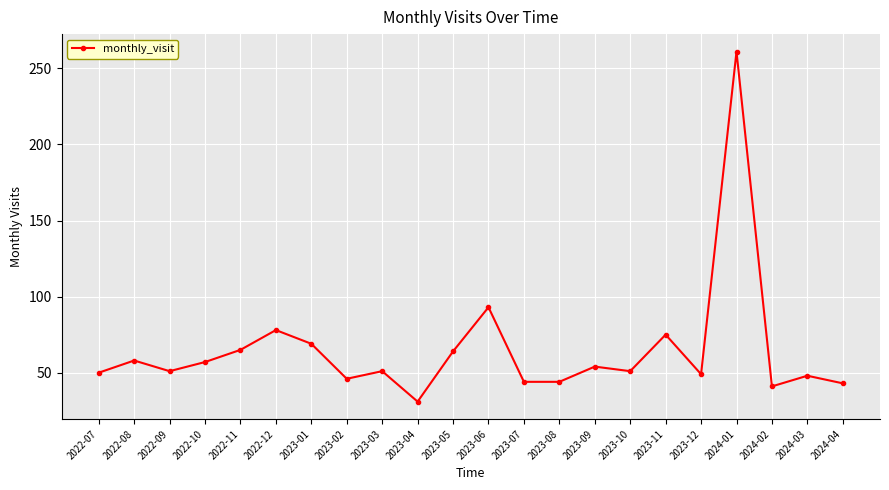

Is it true that the value at 2024-02 is 41?

True